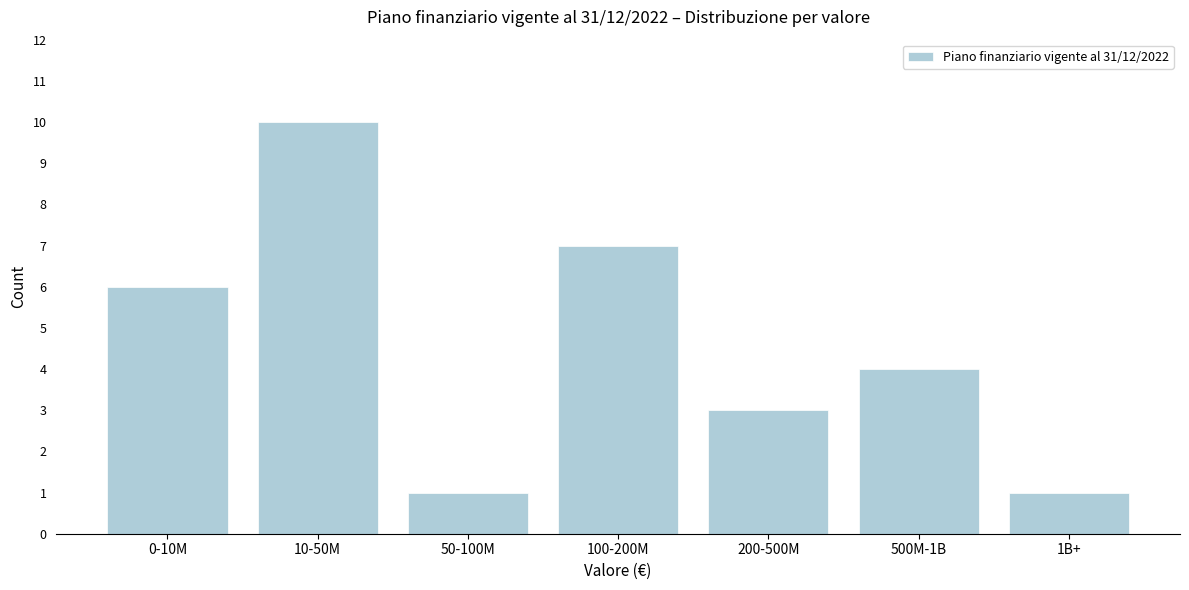

Reading left to right, what are all the values shown in this chart?

0-10M=6	10-50M=10	50-100M=1	100-200M=7	200-500M=3	500M-1B=4	1B+=1